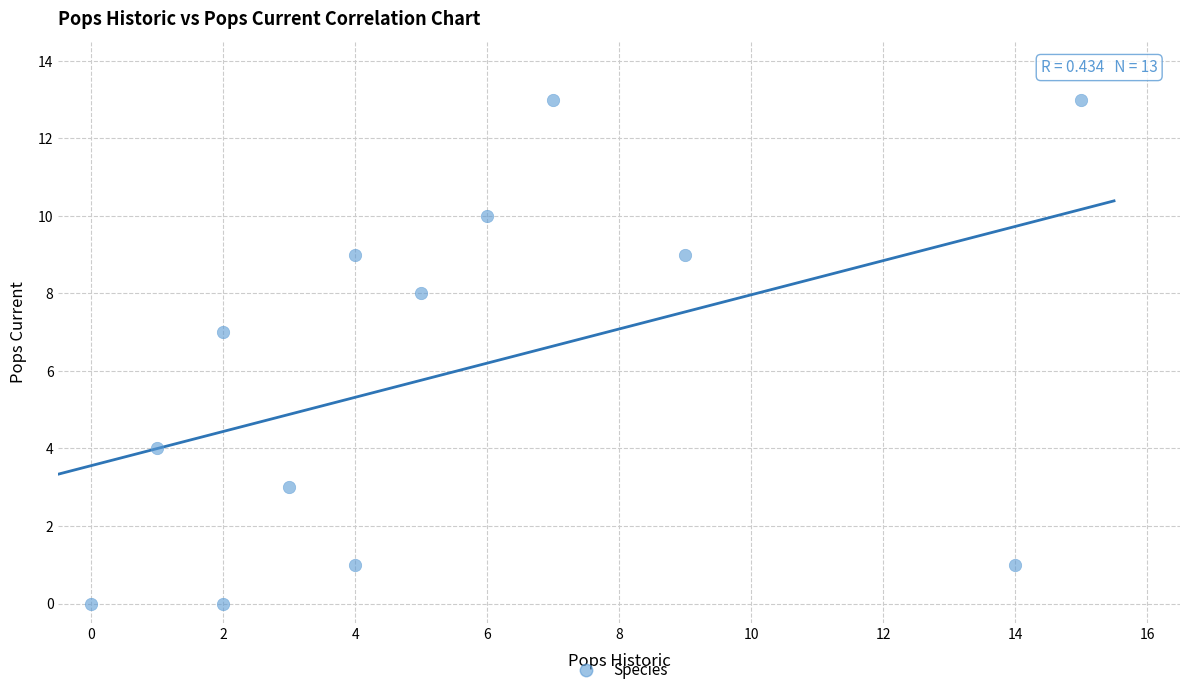

What is the range of Y values (max minus min)?

13